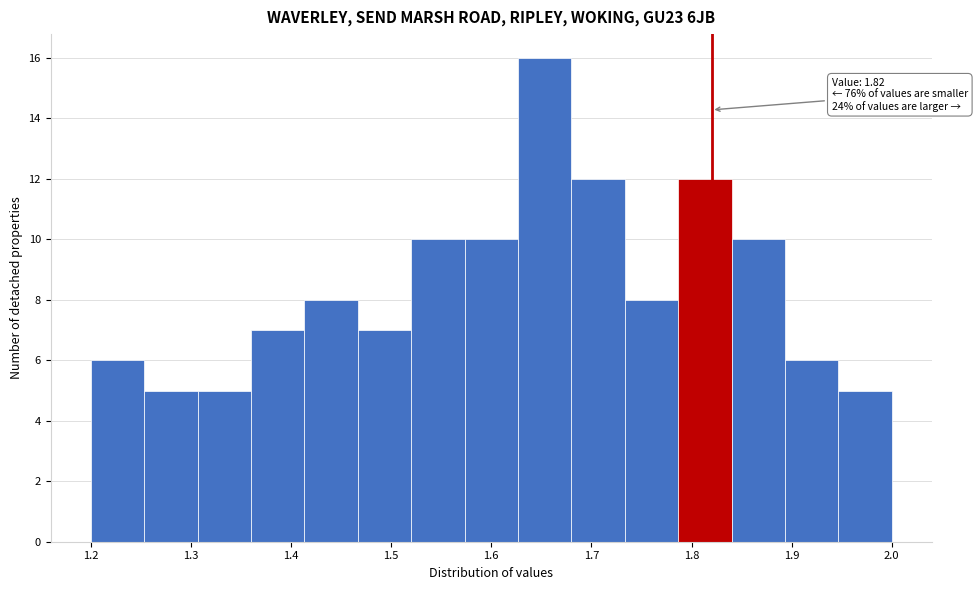

Over which range of the x-axis is the bar tallest?

1.63 to 1.68